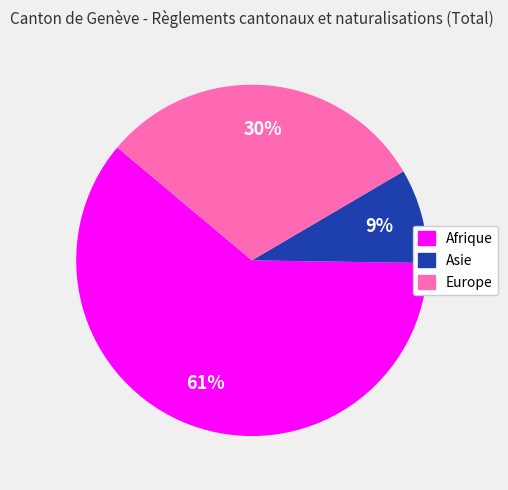

To the nearest percent, what is the difference between the largest and smallest slice percentages?

52%